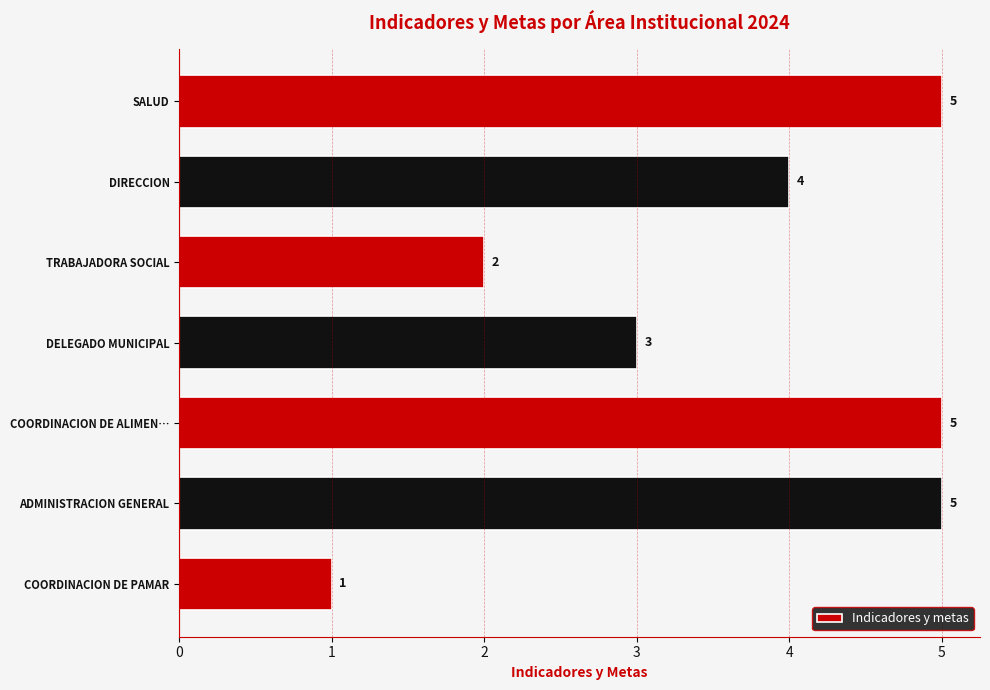

Does the chart contain any negative values?

No